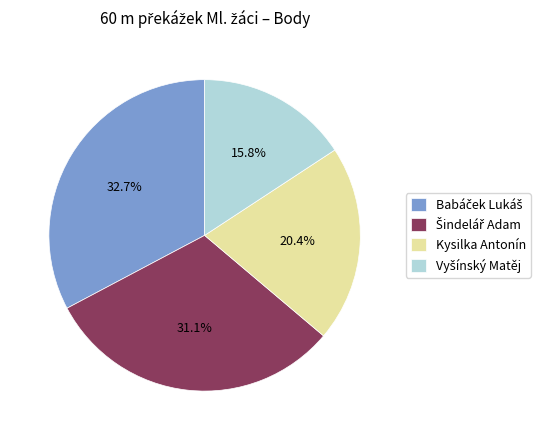

How many slices are in this pie chart?

4